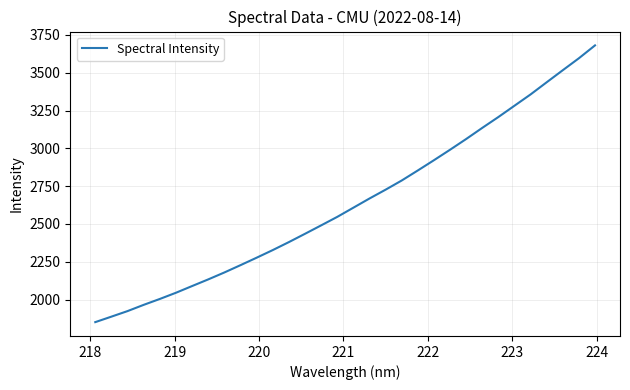

What is the greatest value displayed?

3680.6